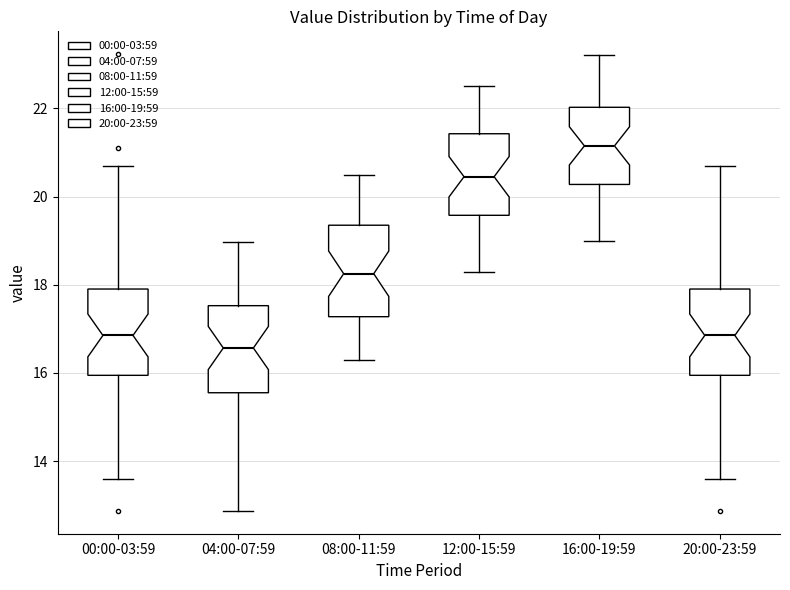

Which box's median line is the highest?

16:00-19:59